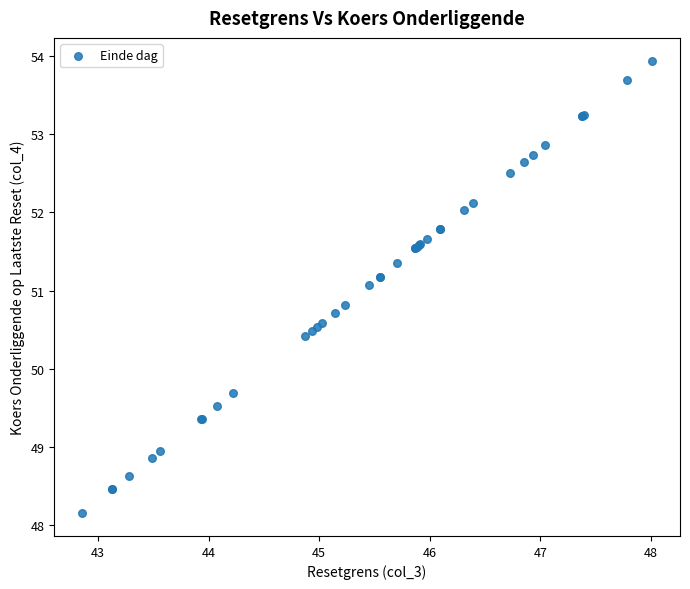

What Y value in the scatter plot is closest to 51?

51.1